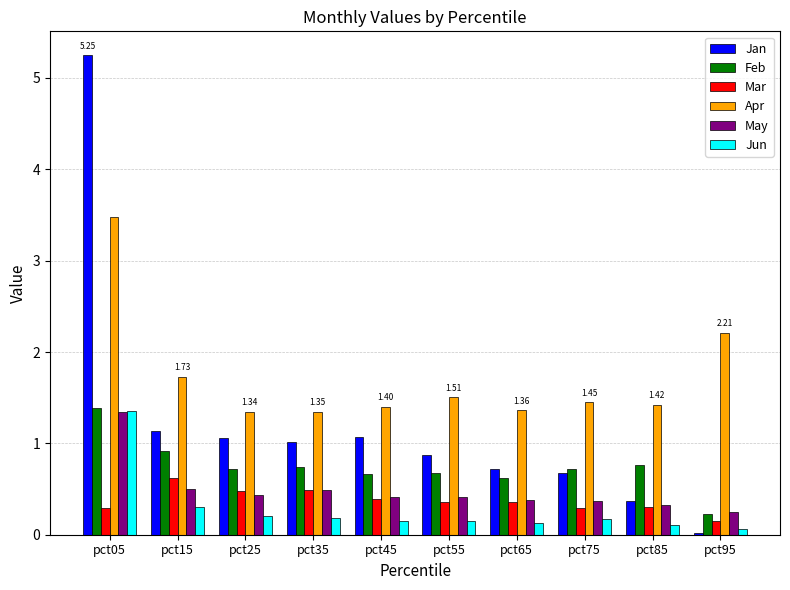

Which category has the highest value across all series?

pct05